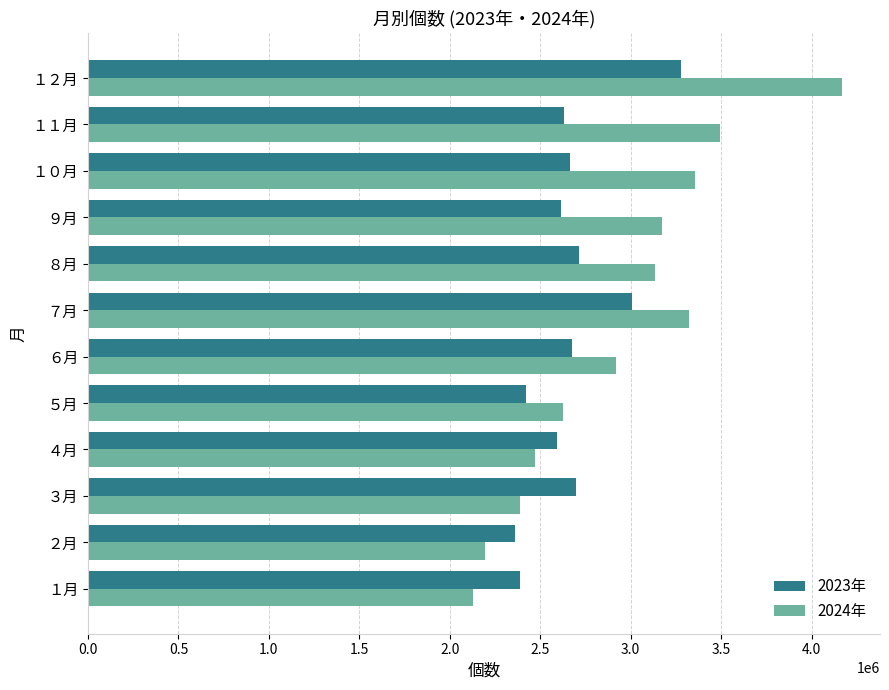

What are all the series names shown in the legend?

2023年, 2024年